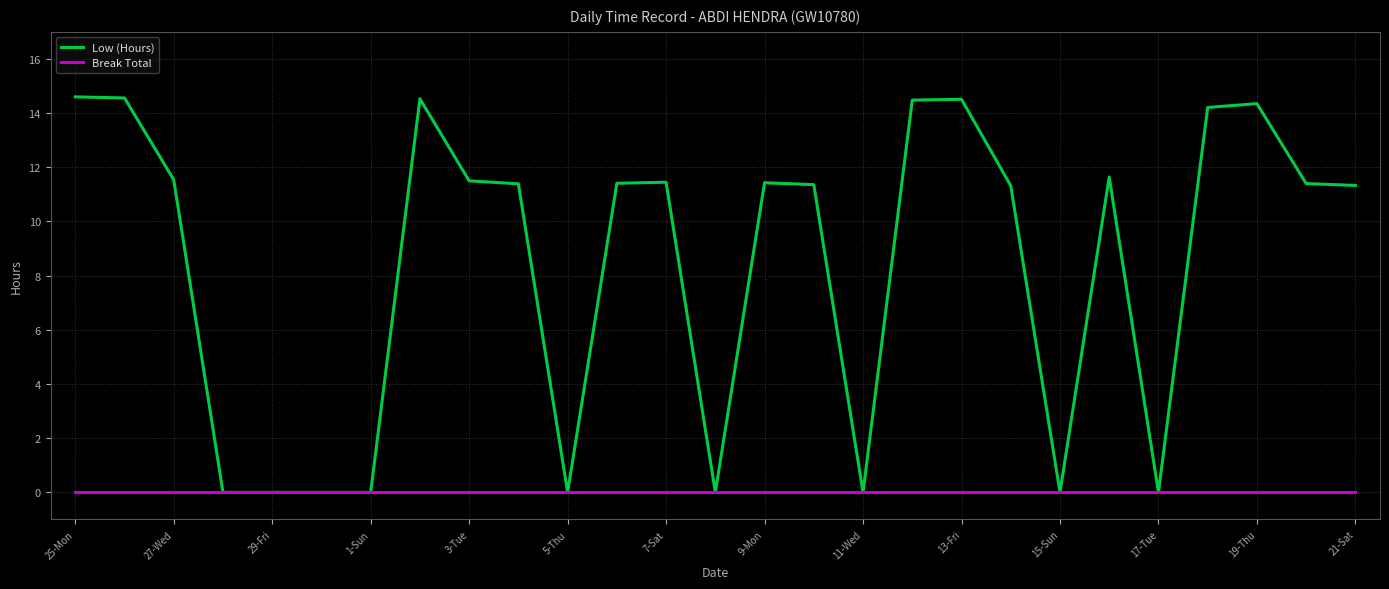

Which series has the widest spread of values?

Low (Hours)